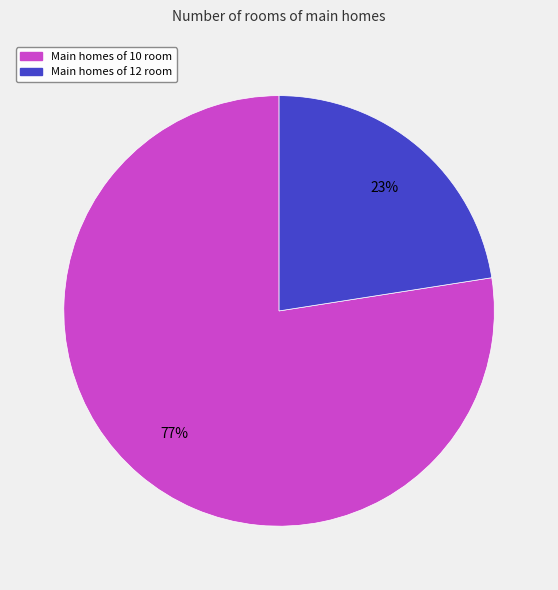

How many slices are in this pie chart?

2